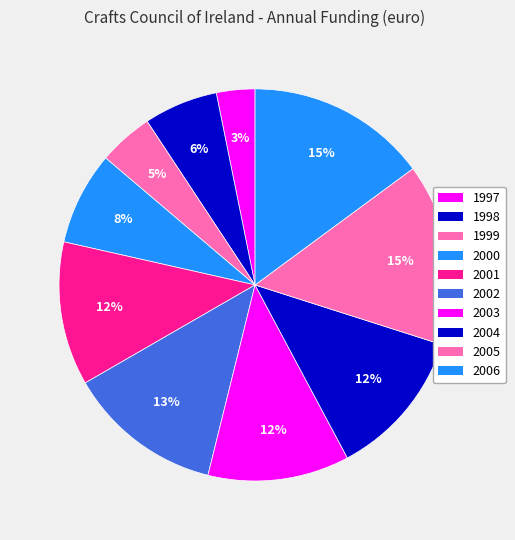

Which slice is the smallest?

1997